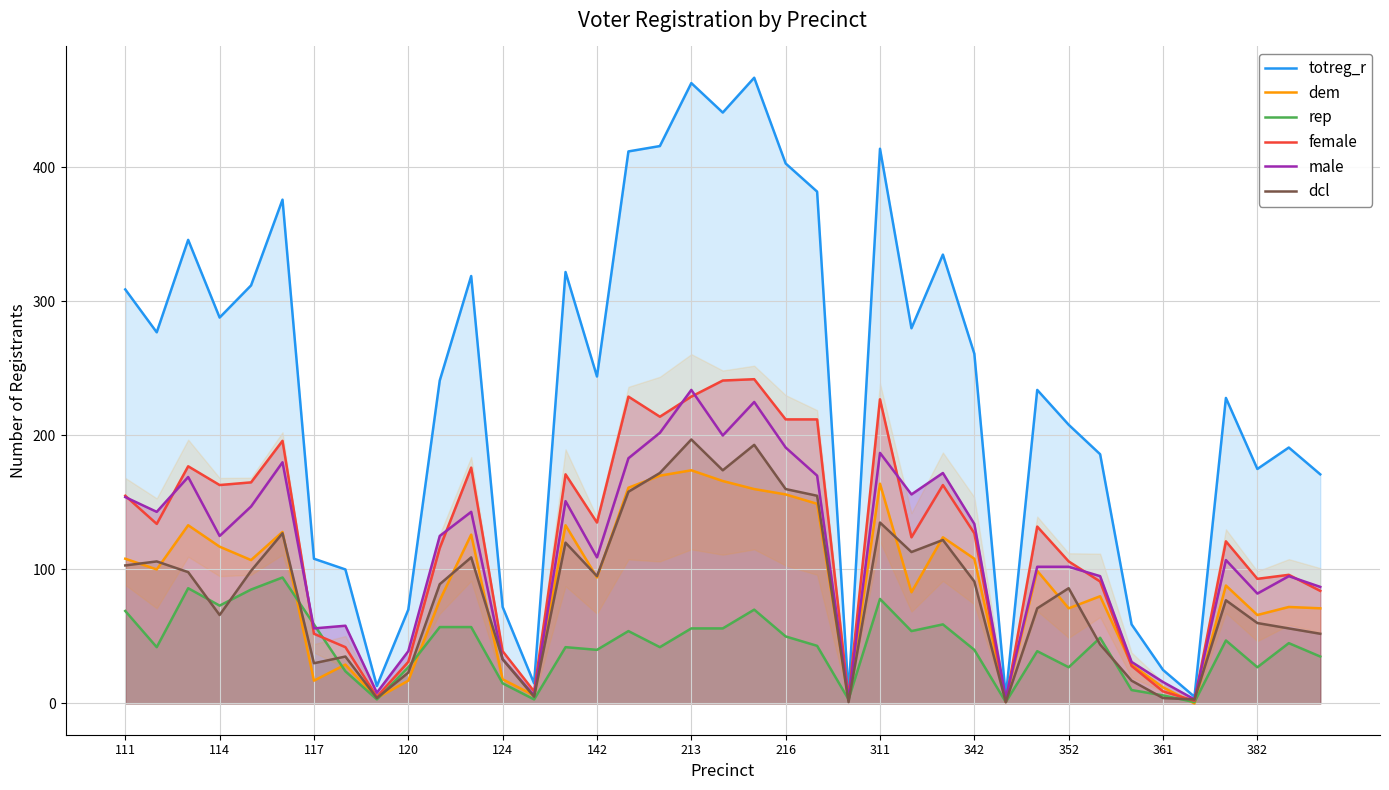

True or false: dem has a value of 18 at 124.

True